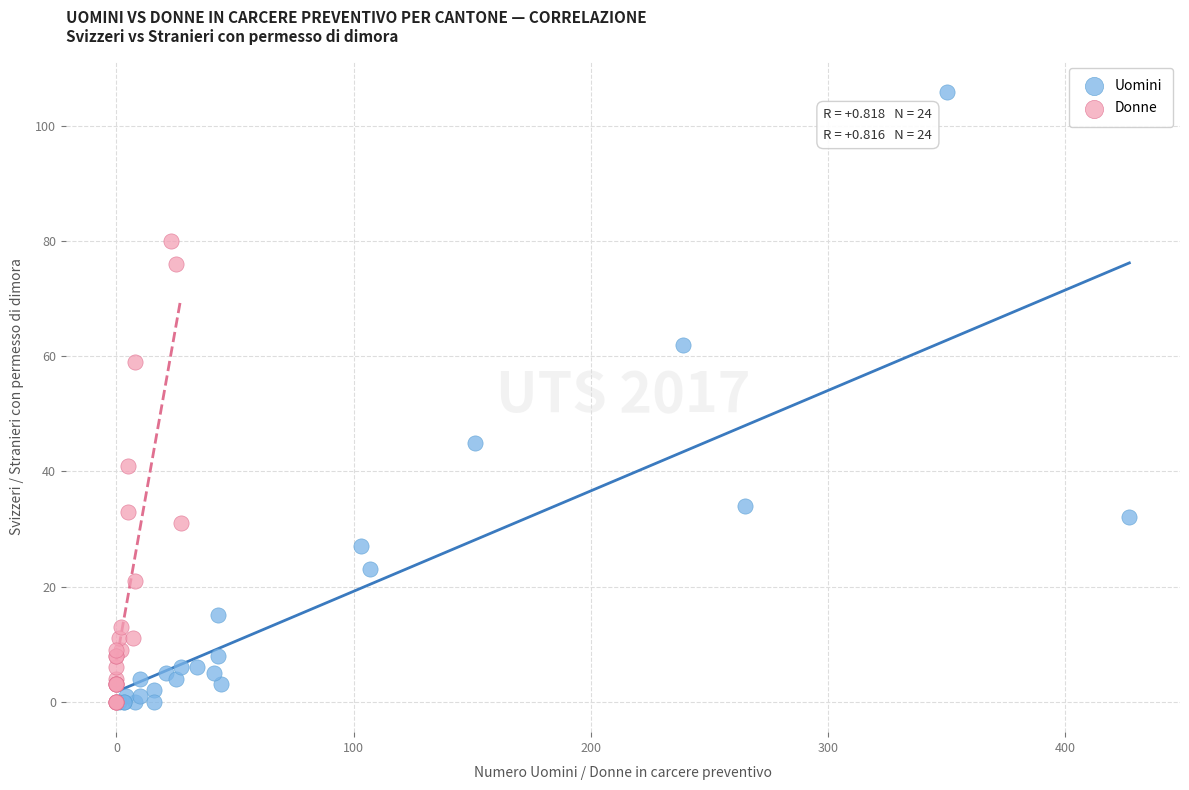

Which series contains the highest Y value?

Uomini